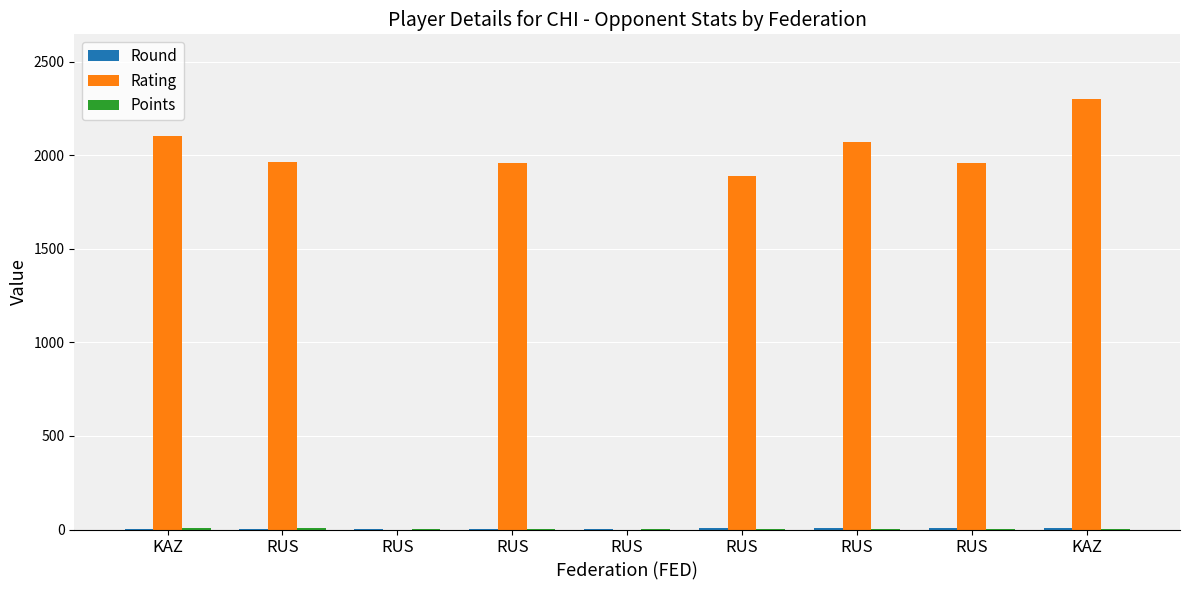

Which category has the highest value across all series?

KAZ